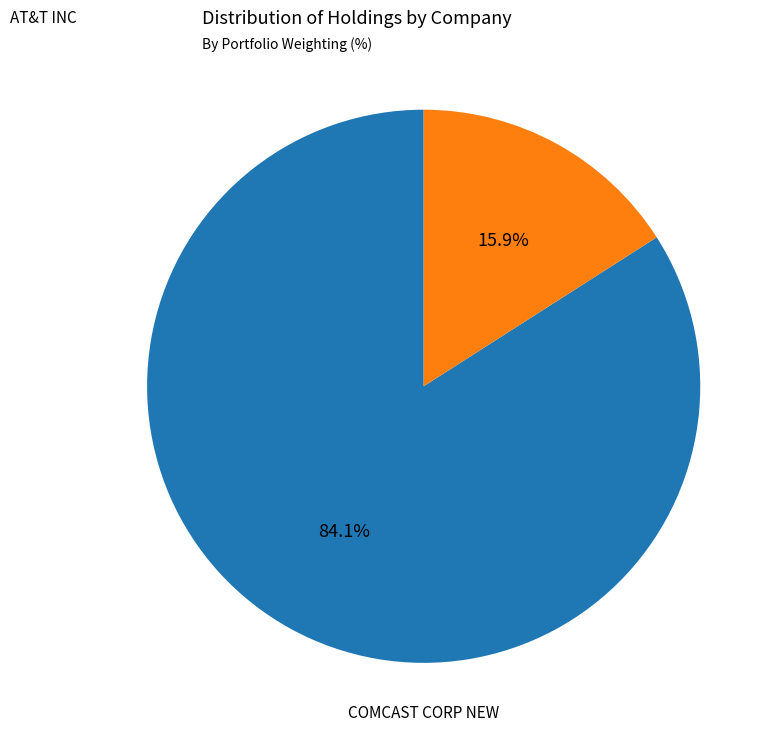

Is there any slice that represents more than half of the pie?

Yes